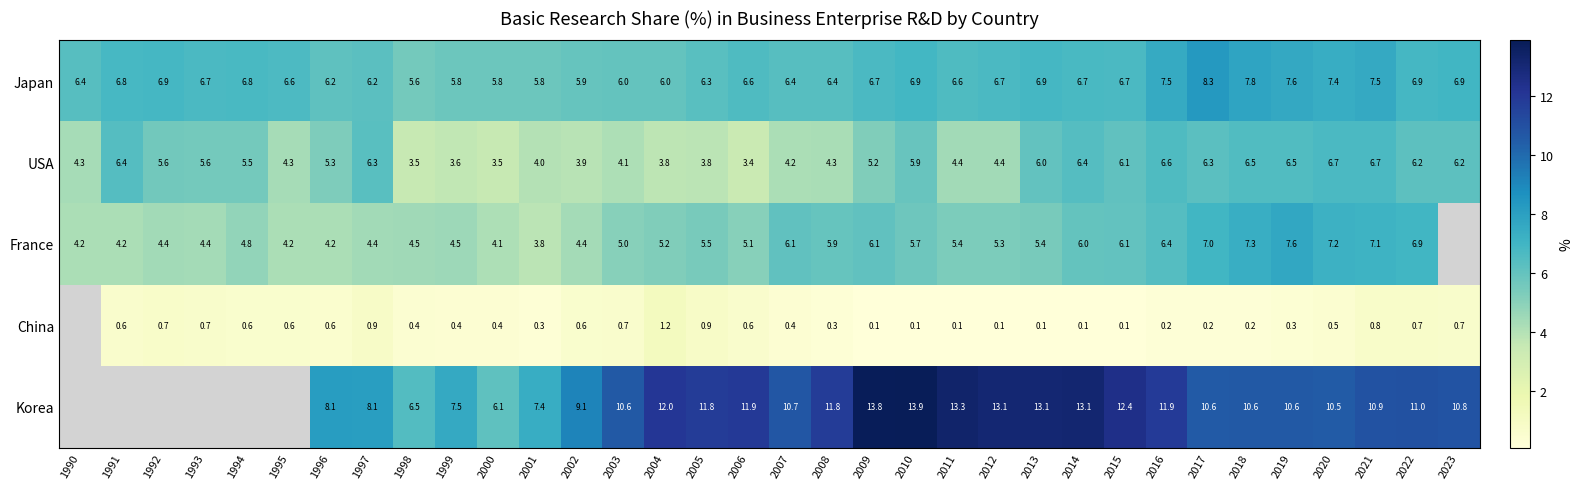

At which label does USA first exceed 5?

1991